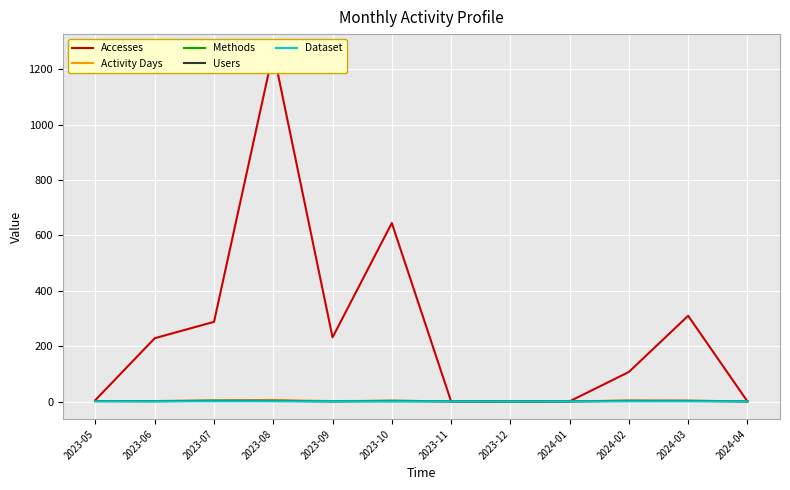

Rank the categories by Accesses value from highest to lowest.

2023-08, 2023-10, 2024-03, 2023-07, 2023-09, 2023-06, 2024-02, 2023-05, 2023-11, 2024-01, 2024-04, 2023-12